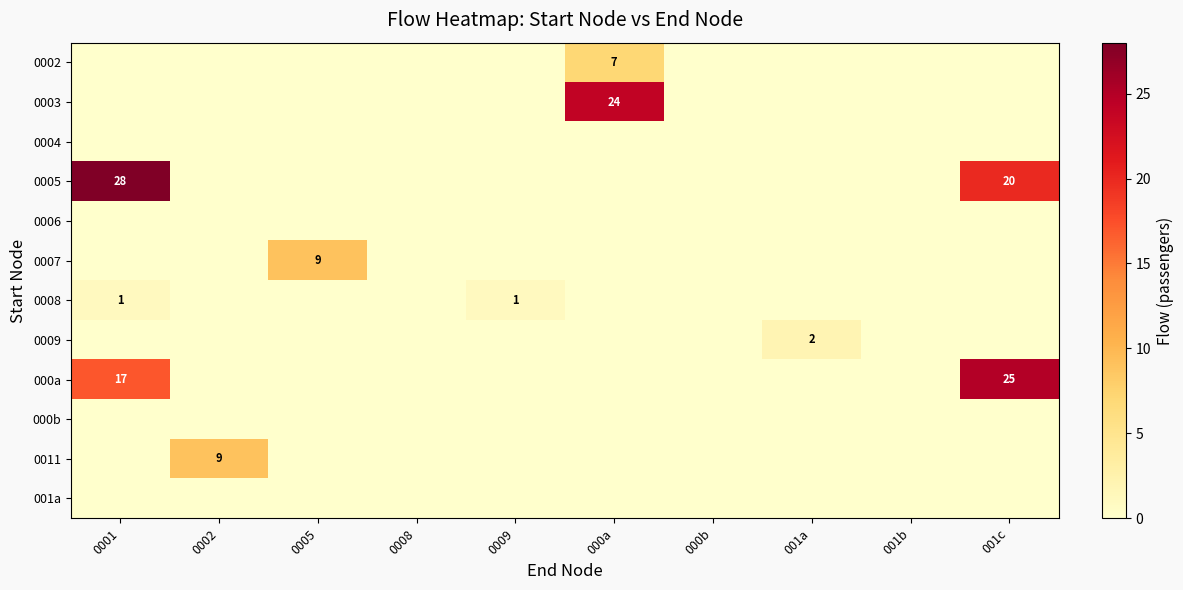

How many series are shown in this chart?

12